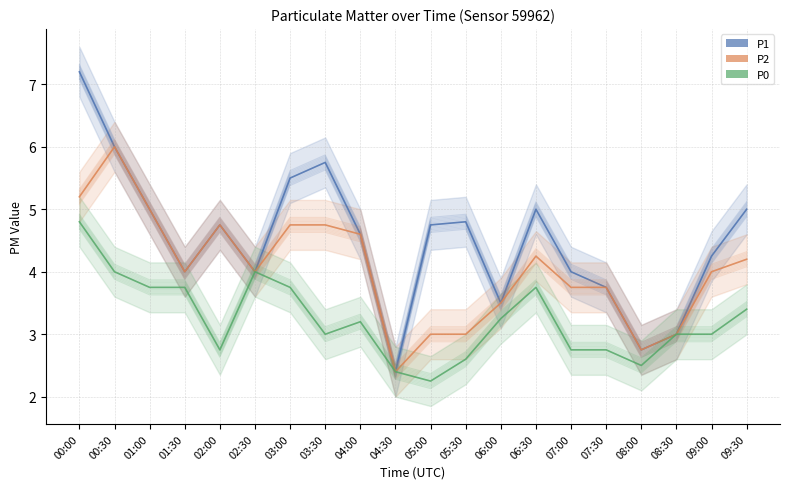

What is the label of the 4th point from the left?

01:30